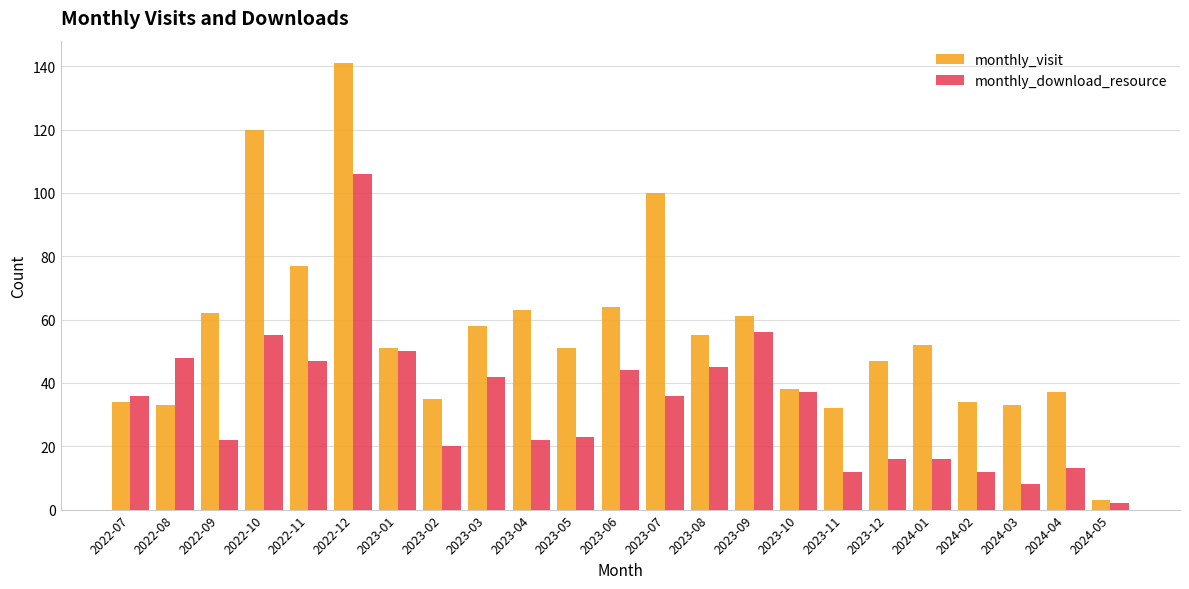

How many bars are there in each group?

2